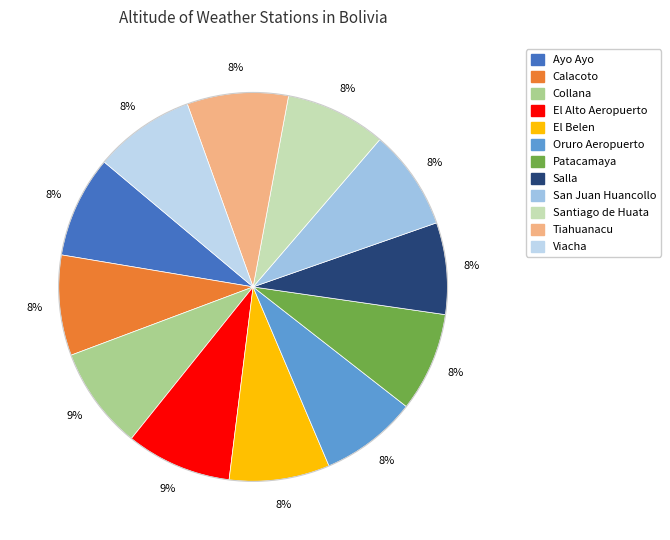

Is El Belen the majority of the pie?

No